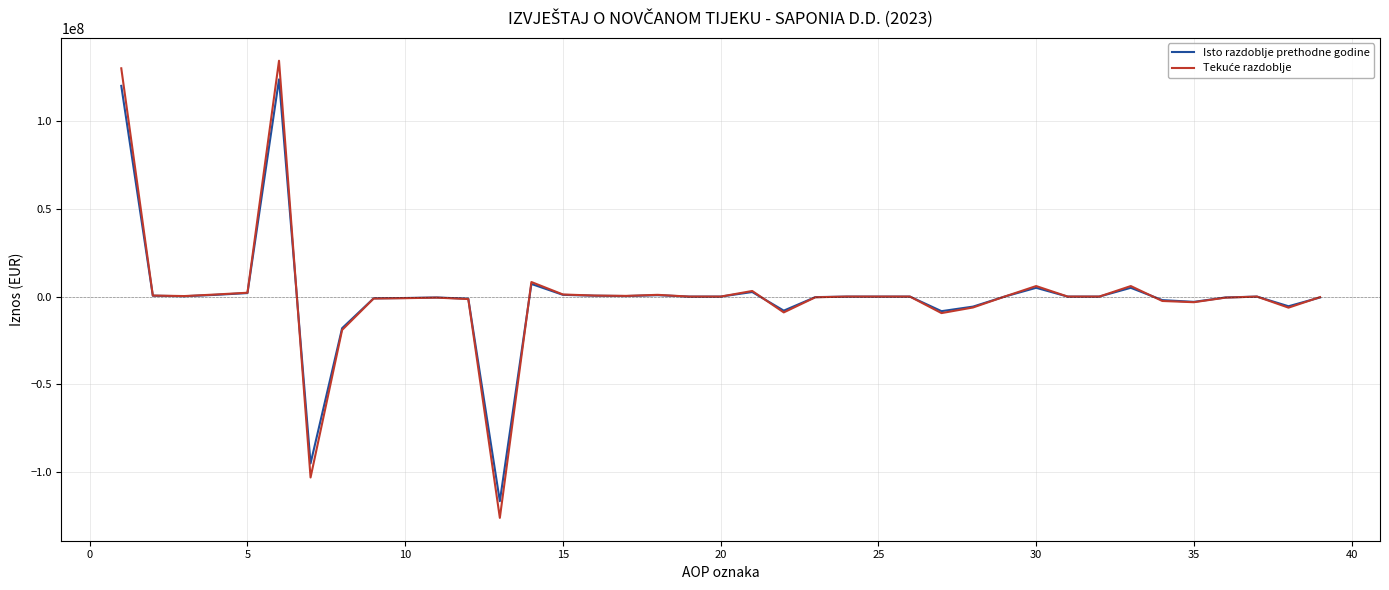

What is the smallest value displayed?

-126000000